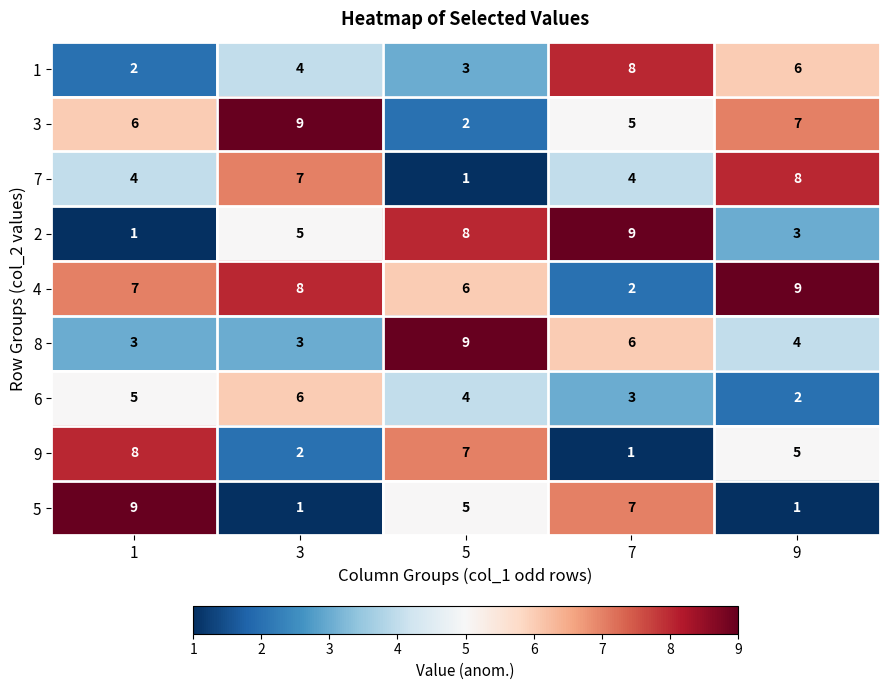

What is the sum of all 8 values?

25